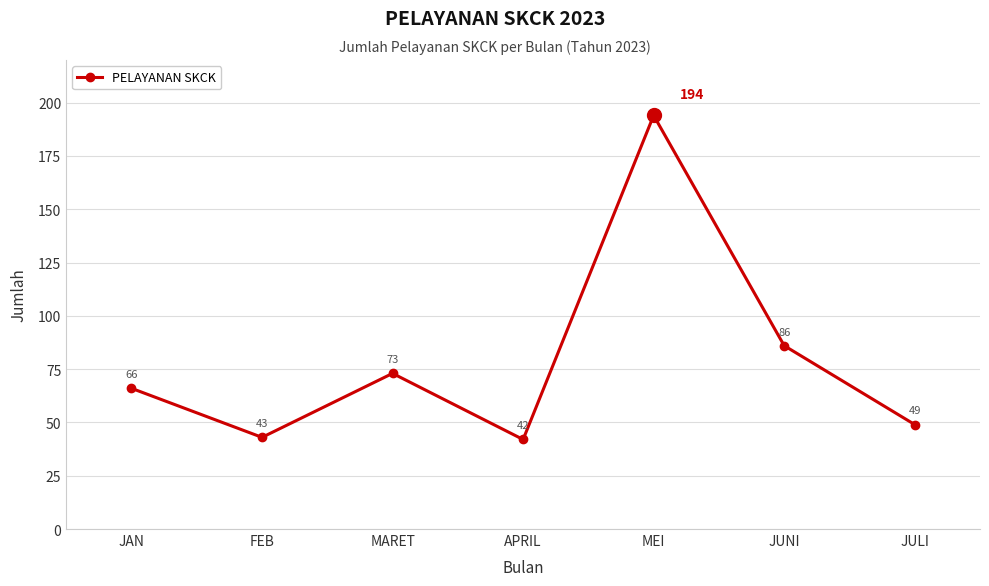

True or false: there are more than 2 points higher than both neighbors.

False